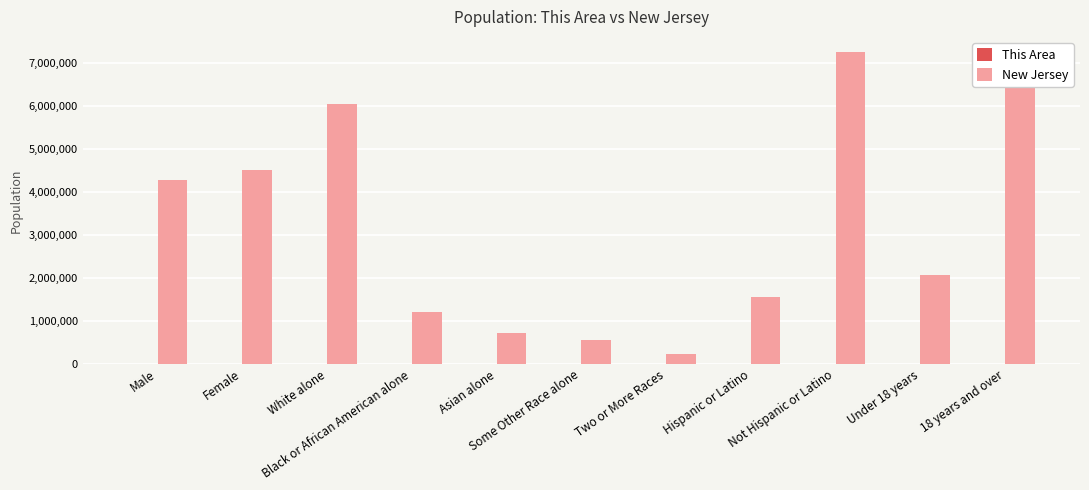

Which series has the largest total across all categories?

New Jersey